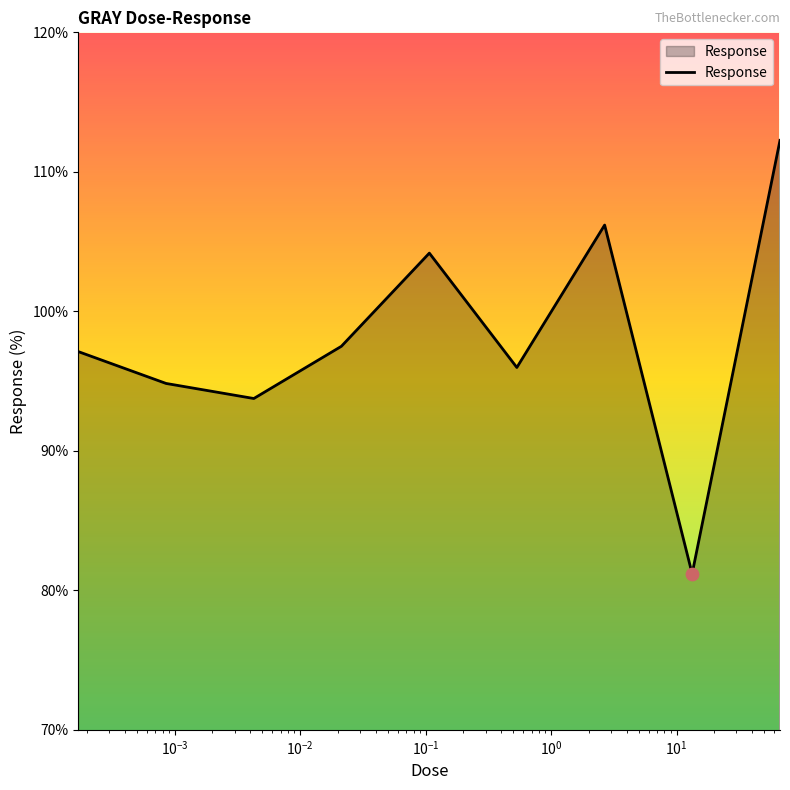

What is the smallest value displayed?

81.2